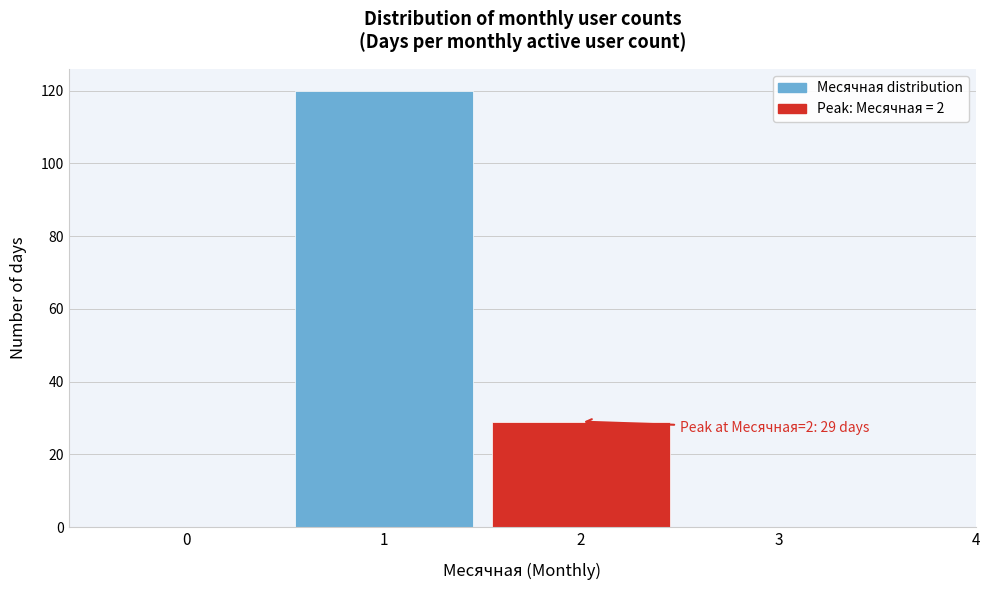

Which range on the x-axis has the tallest bar?

0.5 to 1.5